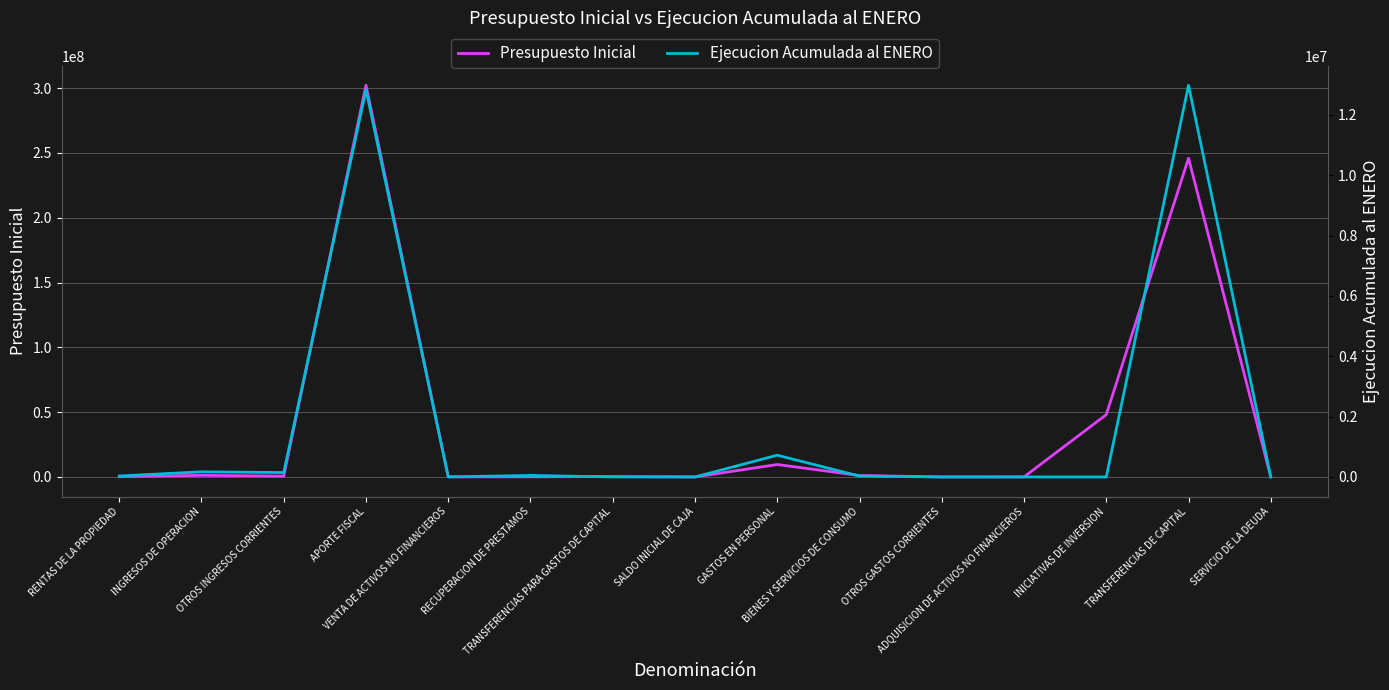

What is the label of the 8th point from the right?

SALDO INICIAL DE CAJA